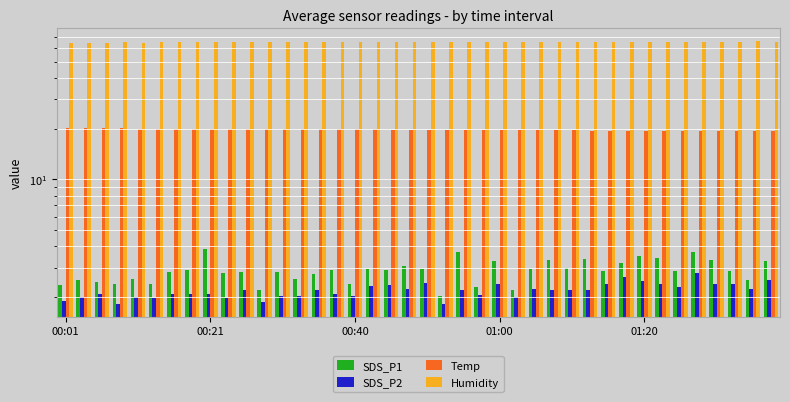

What is the sum of all SDS_P2 values?

87.8